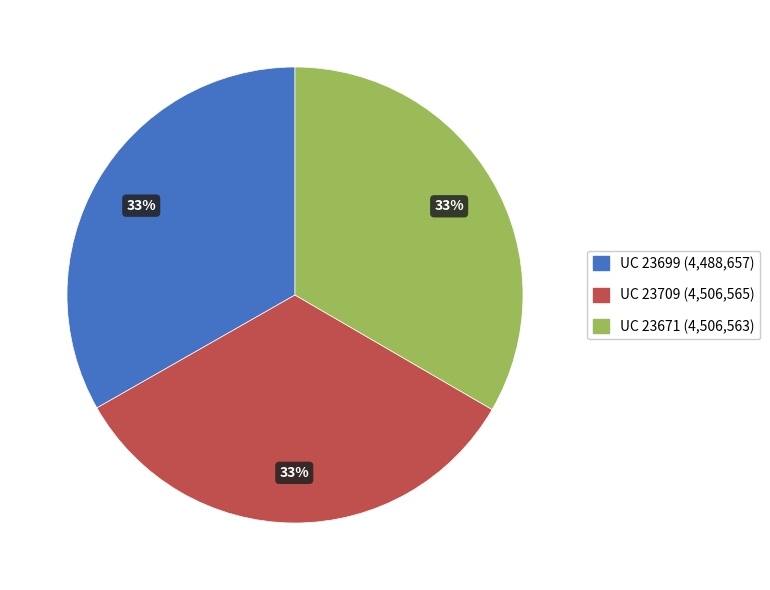

Does any single category account for the majority?

No